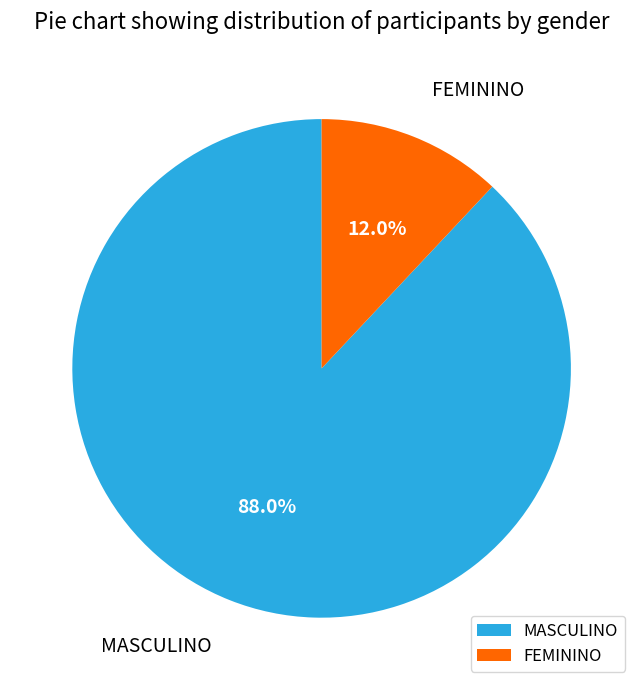

Count the number of slices in the pie.

2